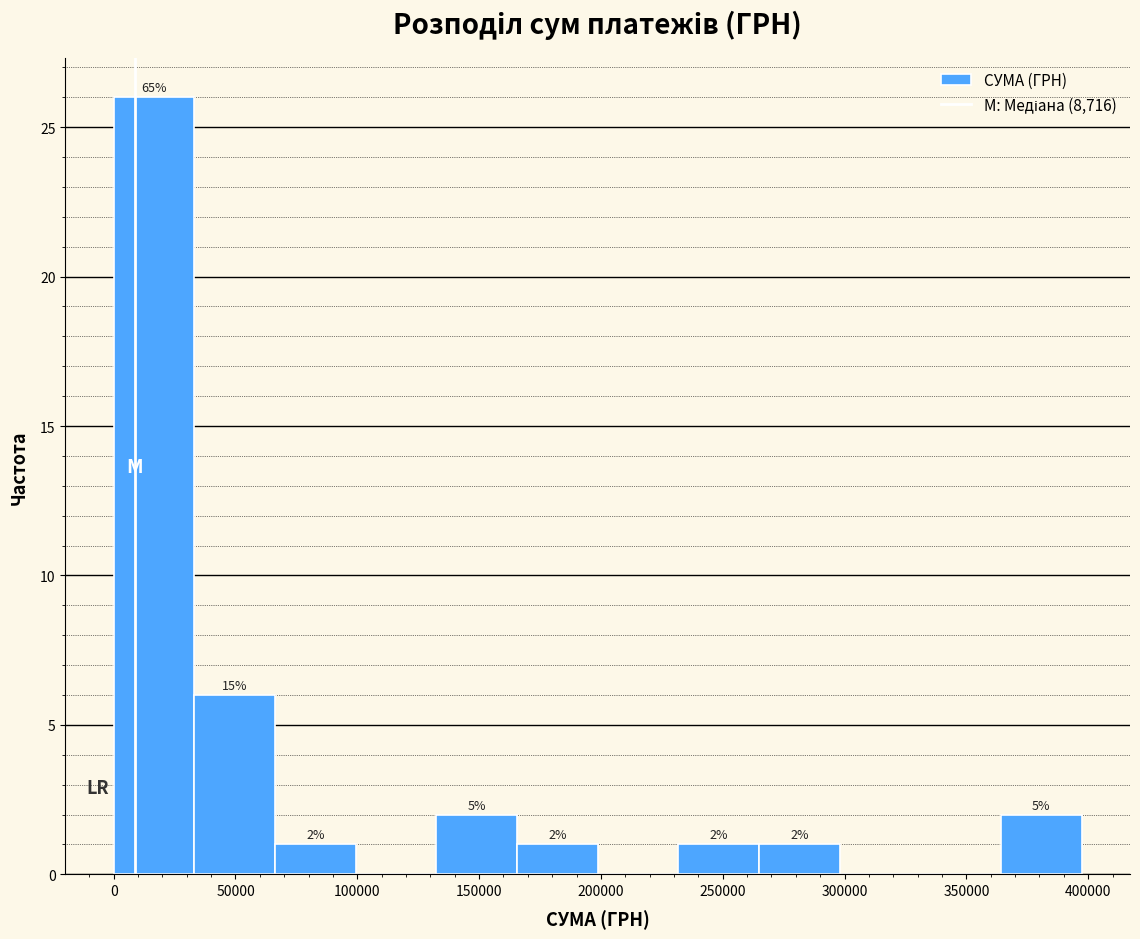

Over which range of the x-axis is the bar tallest?

0 to 35000